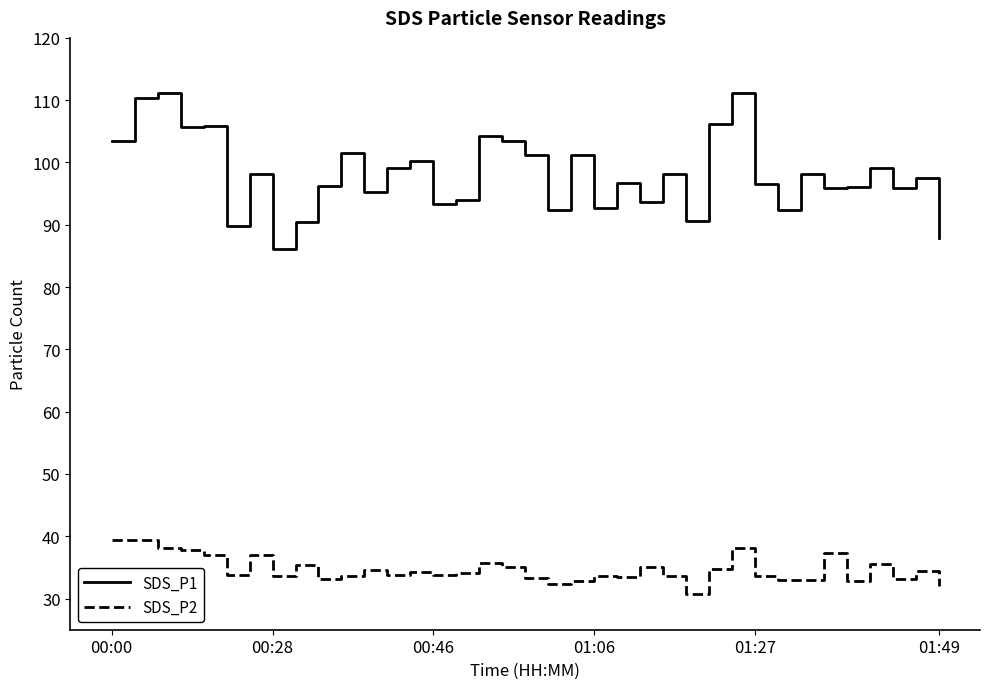

Which series has the widest spread of values?

SDS_P1